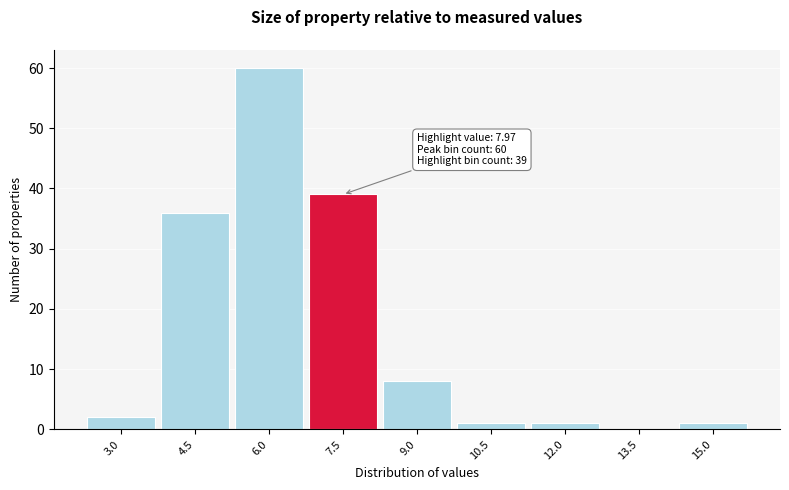

Reading right to left, list all the values displayed in this chart.

15.0=1	13.5=0	12.0=1	10.5=1	9.0=8	7.5=39	6.0=60	4.5=36	3.0=2